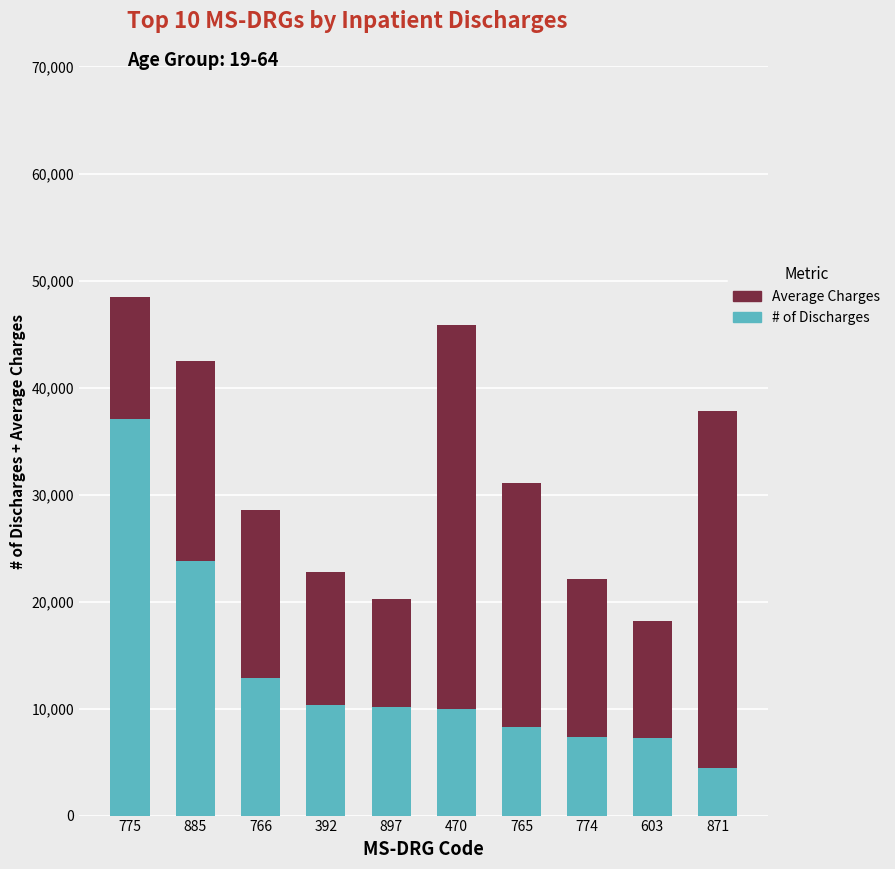

What is the total value across all series at 774?

22076